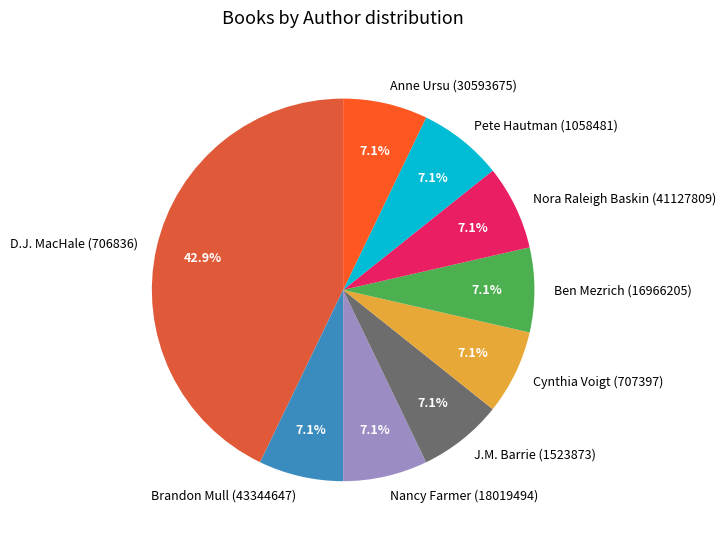

Approximately how many times larger is the value at Ben Mezrich (16966205) compared to Pete Hautman (1058481)?

1.0